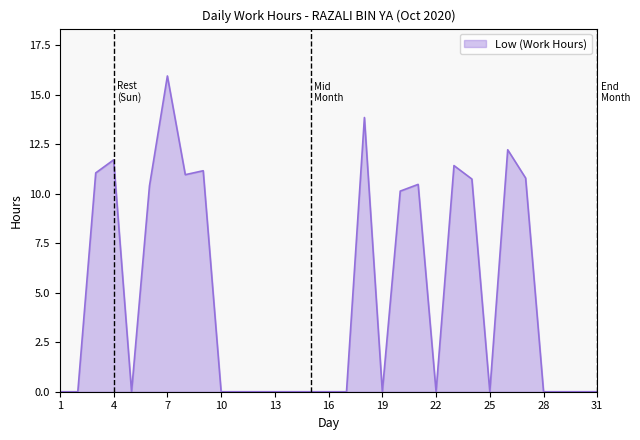

What is the maximum value shown in the chart?

16.0